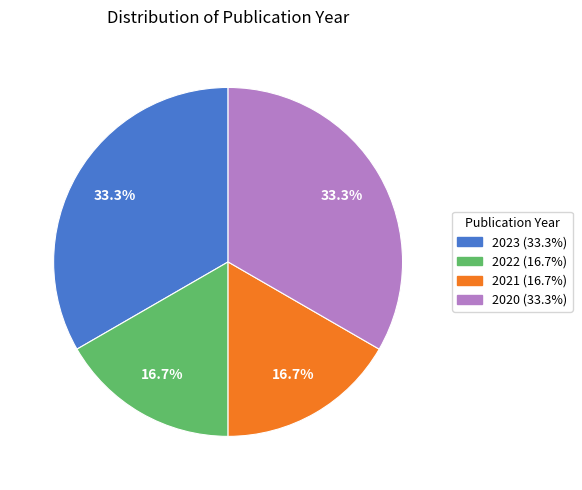

Is there a majority slice in this chart?

No